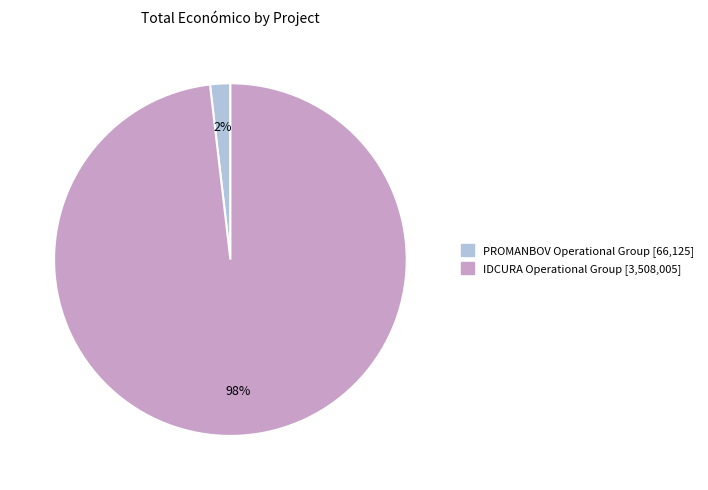

To the nearest percent, what is the difference between the largest and smallest slice percentages?

96%